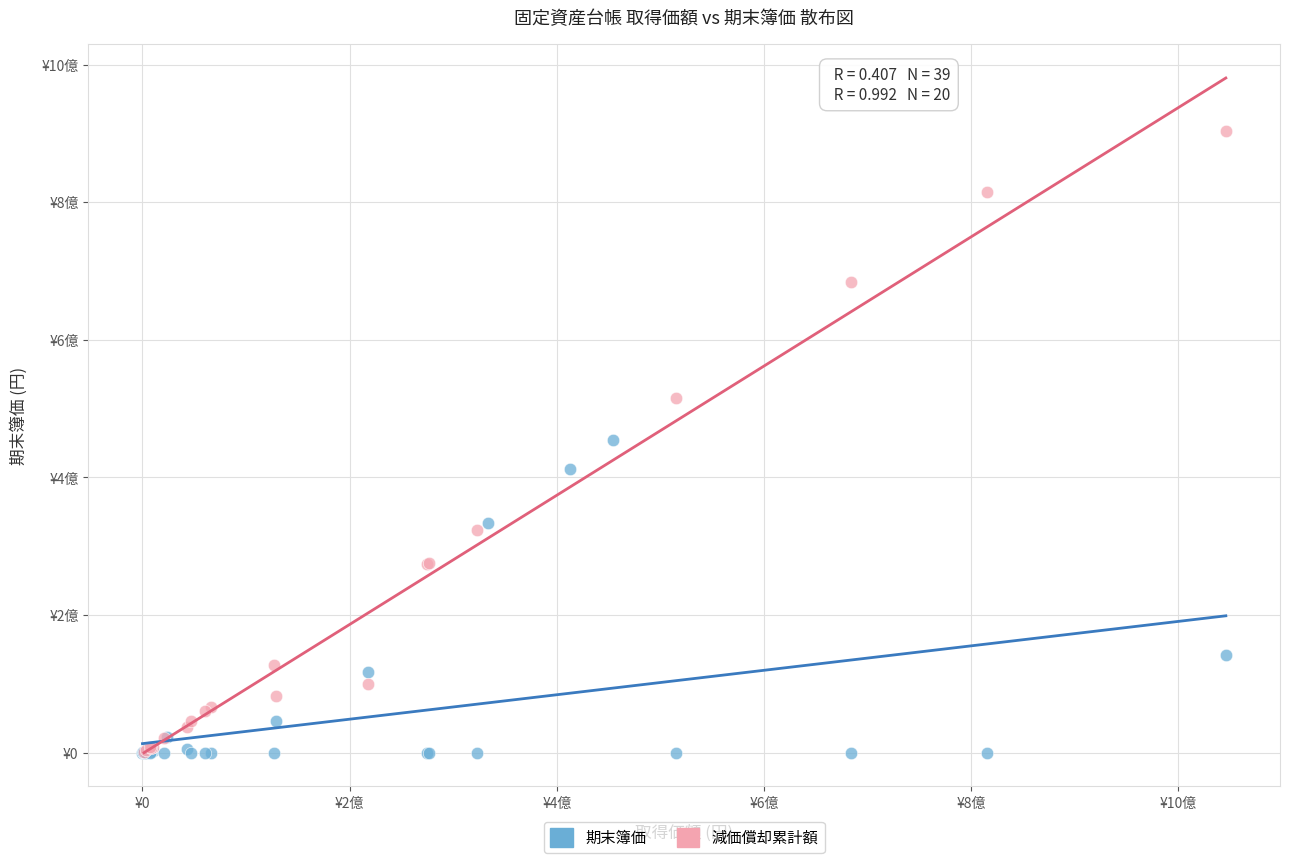

What are all the series names shown in the legend?

期末簿価, 減価償却累計額